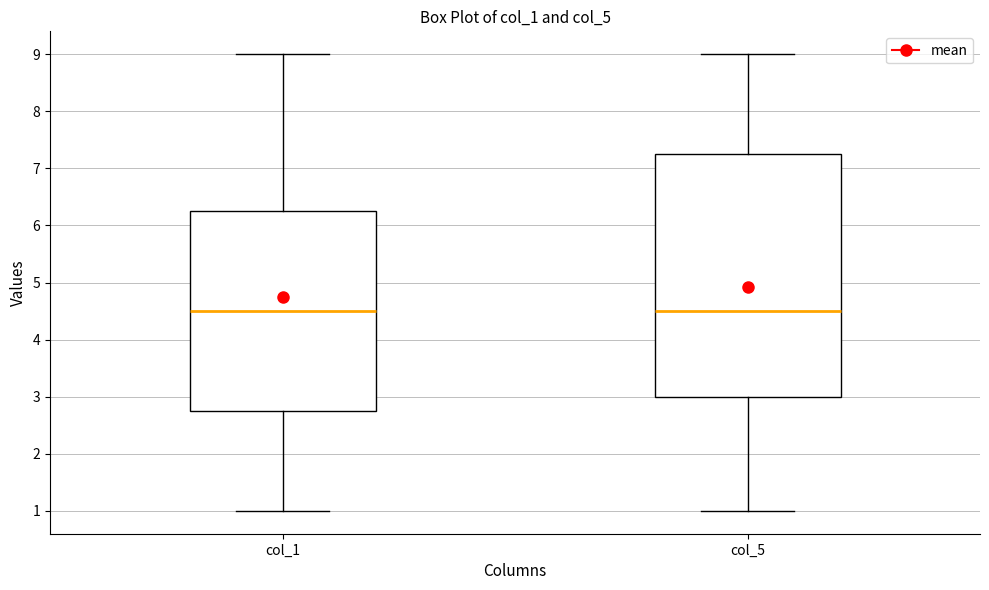

Comparing the boxes themselves (not the whiskers), which one is the tallest?

col_5